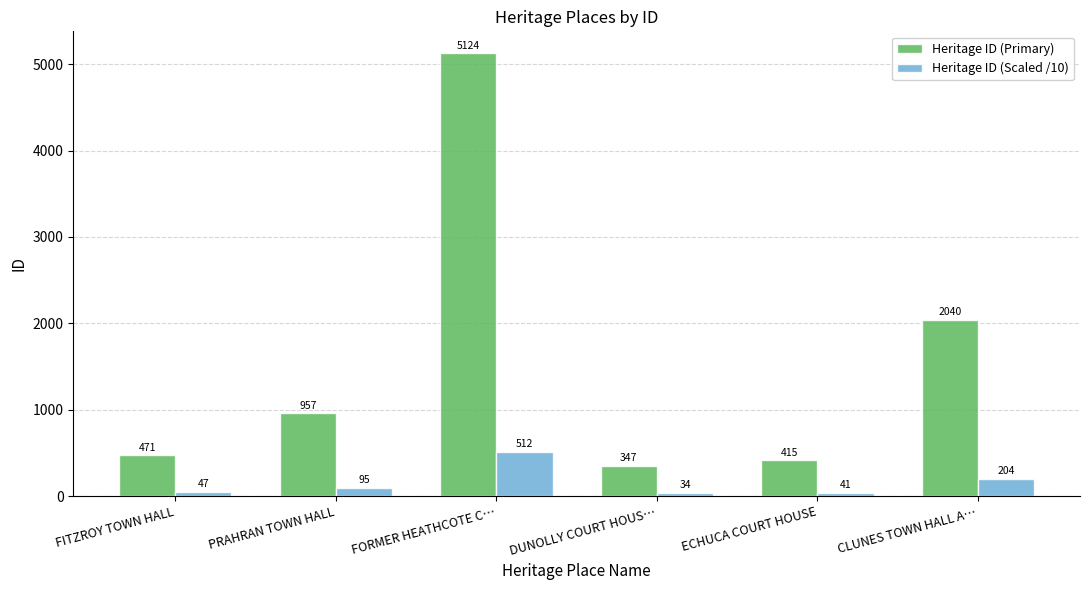

Where is Heritage ID (Primary) nearest to the value 2735?

CLUNES TOWN HALL A…